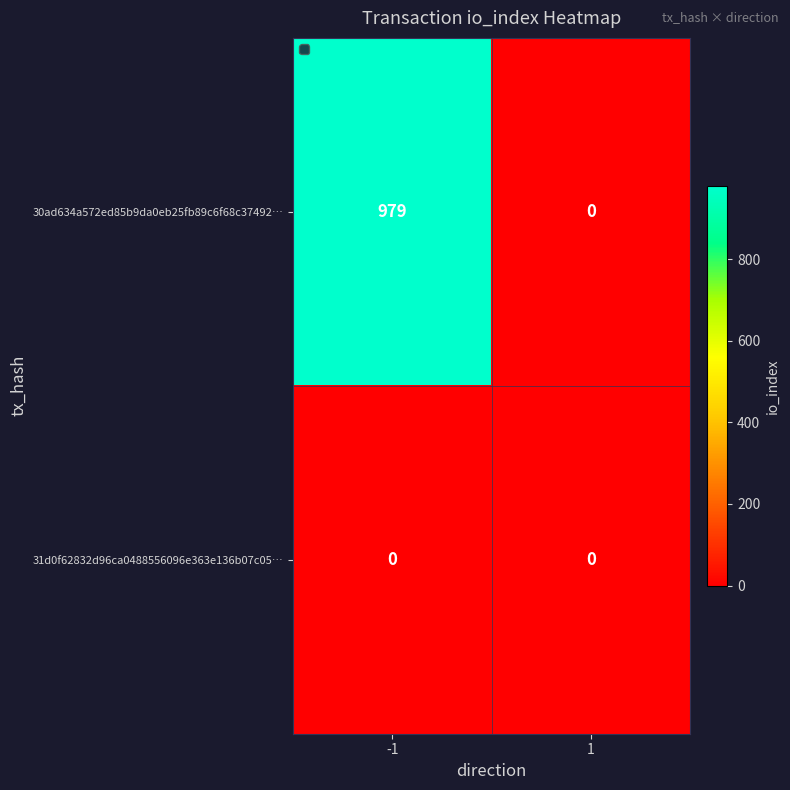

Which series has the largest total across all categories?

30ad634a572ed85b9da0eb25fb89c6f68c37492…